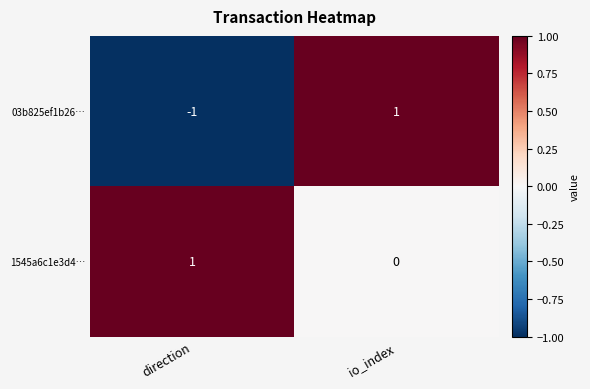

How many data points in 1545a6c1e3d4… are less than 1?

1